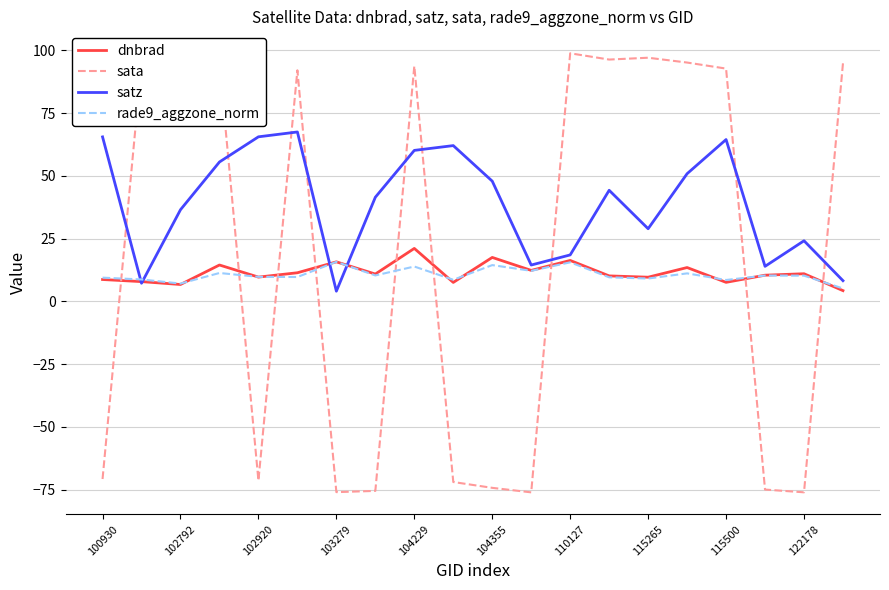

How many values in sata are below zero?

9